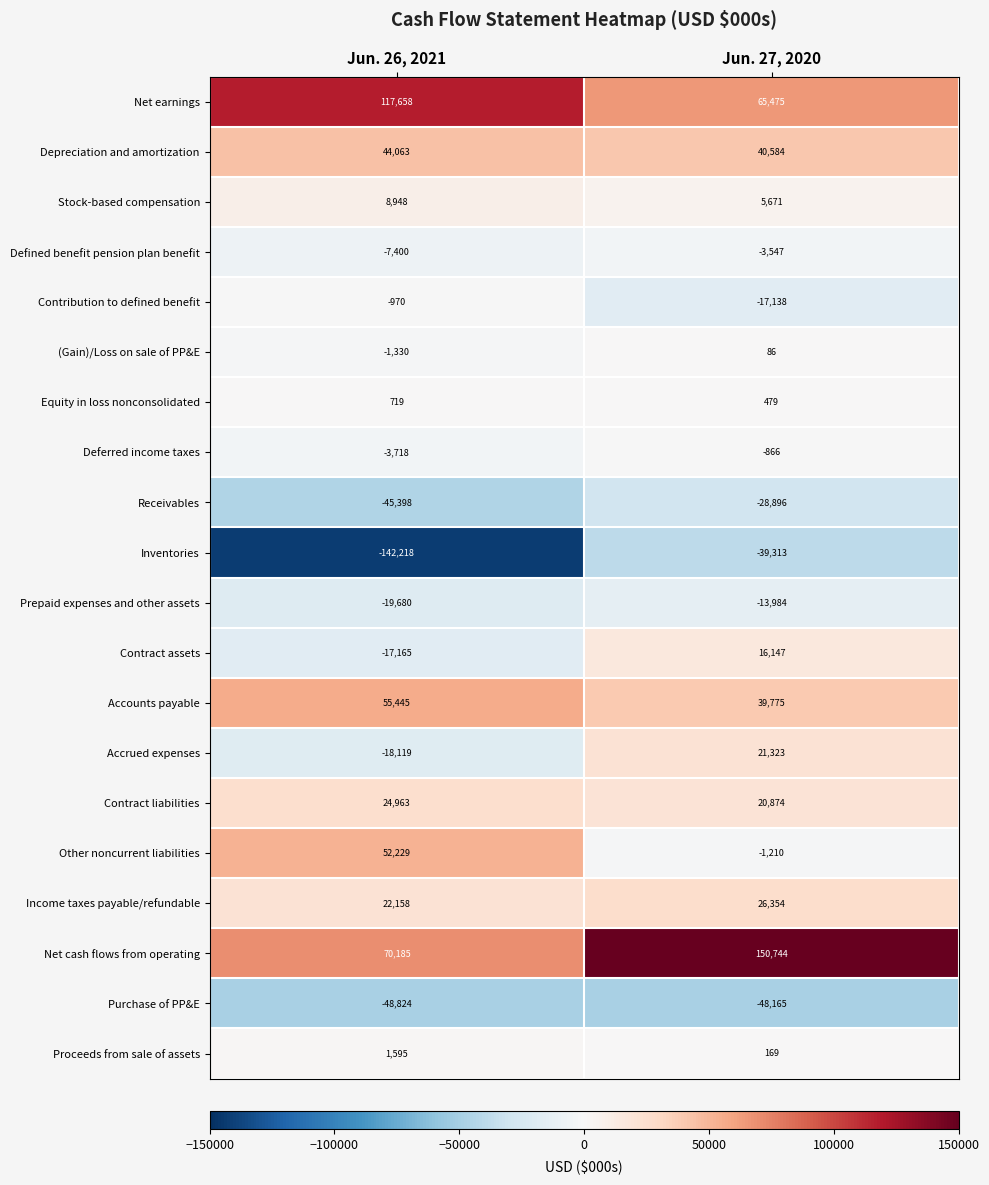

The value of Contribution to defined benefit at Jun. 27, 2020 is -17138. True or false?

True